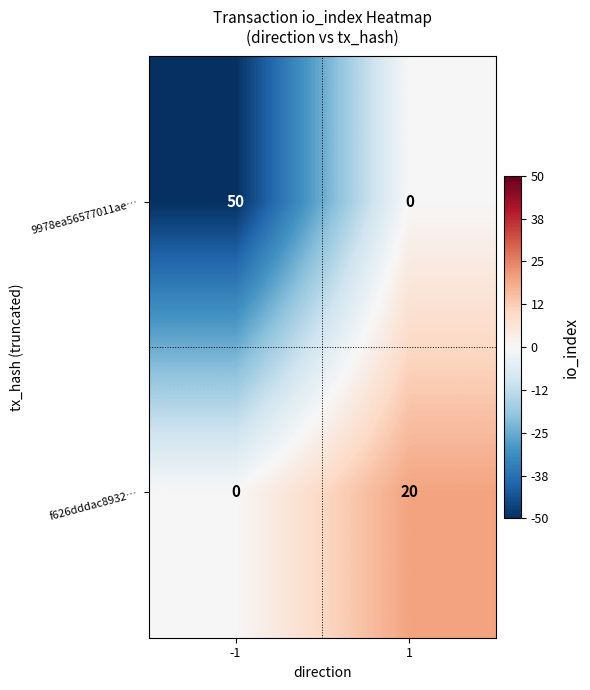

Which series has the largest range (max minus min)?

9978ea56577011ae…